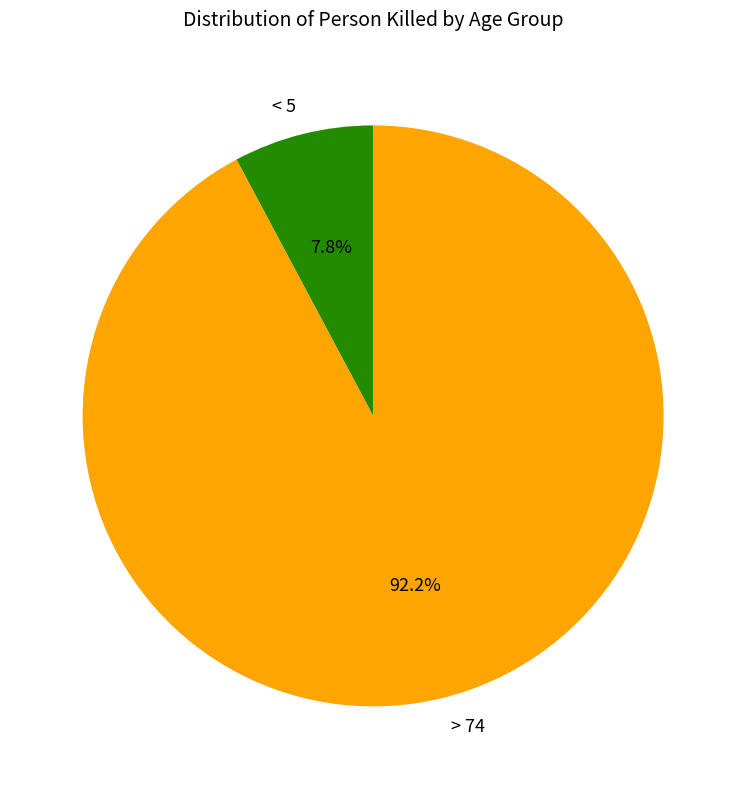

Rank the categories by value from highest to lowest.

> 74, < 5